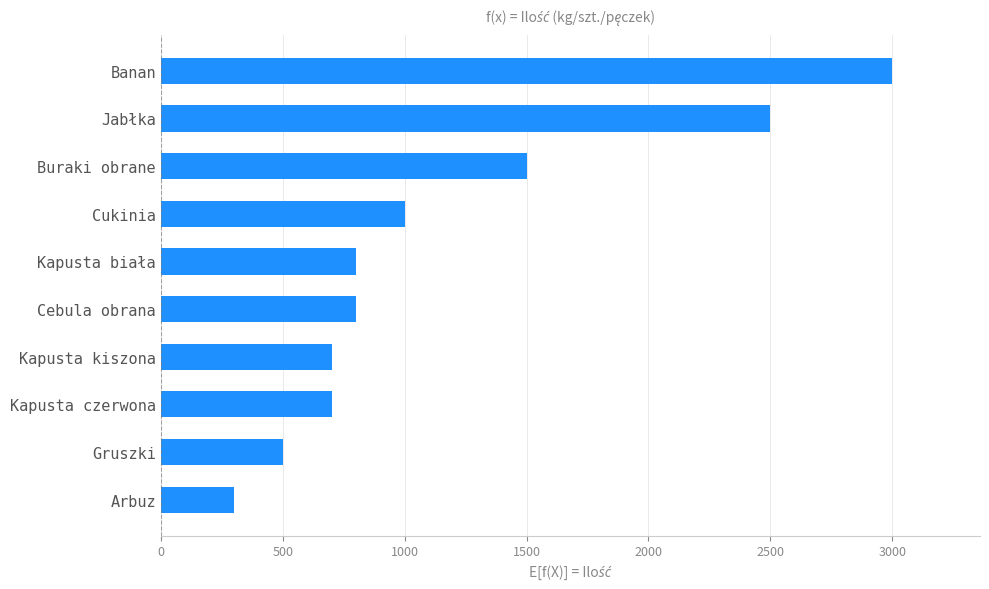

The value at Buraki obrane is 1500. True or false?

True